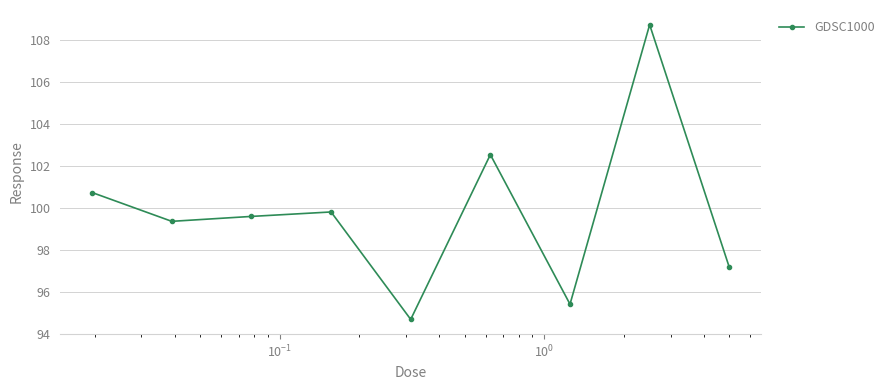

What is the smallest value displayed?

94.7